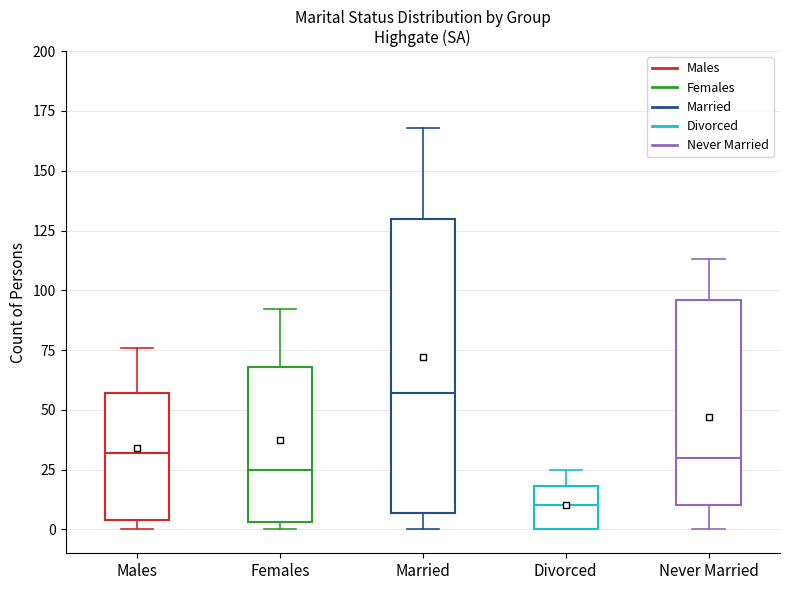

Which box's median line is the lowest?

Divorced